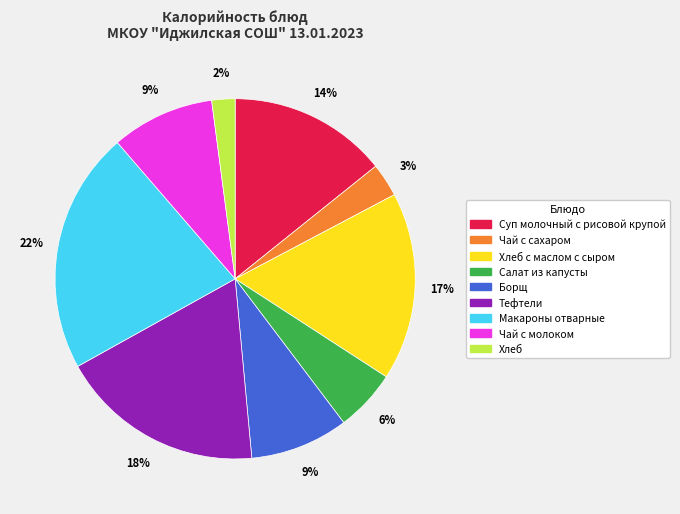

Between Борщ and Хлеб, which is larger?

Борщ